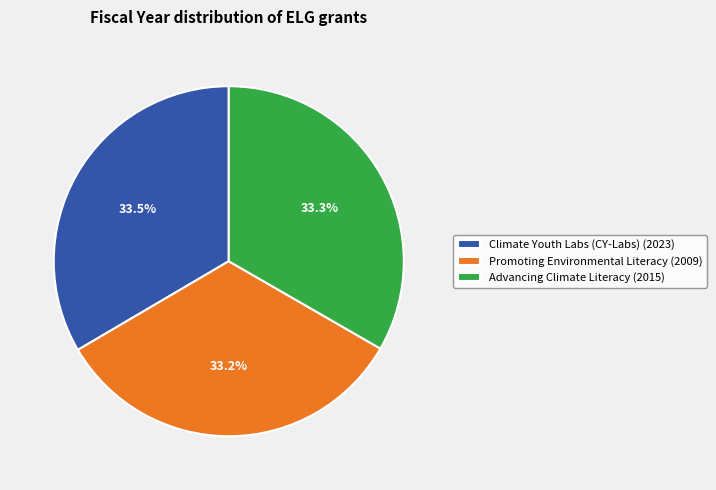

What is the ratio of the value at Climate Youth Labs (CY-Labs) (2023) to the value at Advancing Climate Literacy (2015)?

1.0